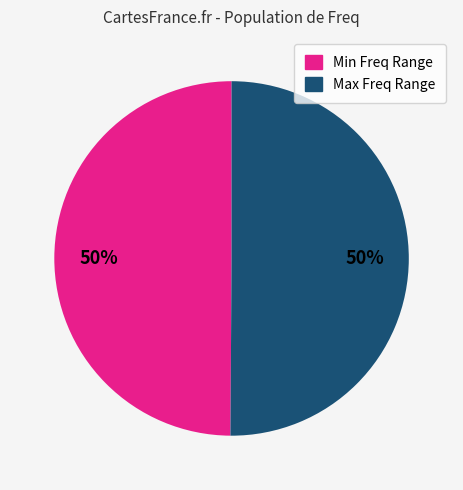

To the nearest percent, what is the average slice percentage?

50%